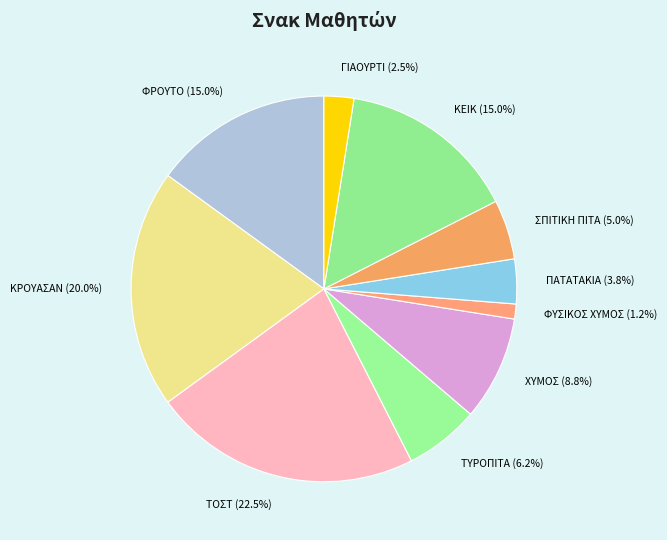

True or false: ΦΡΟΥΤΟ accounts for 1% of the total.

False